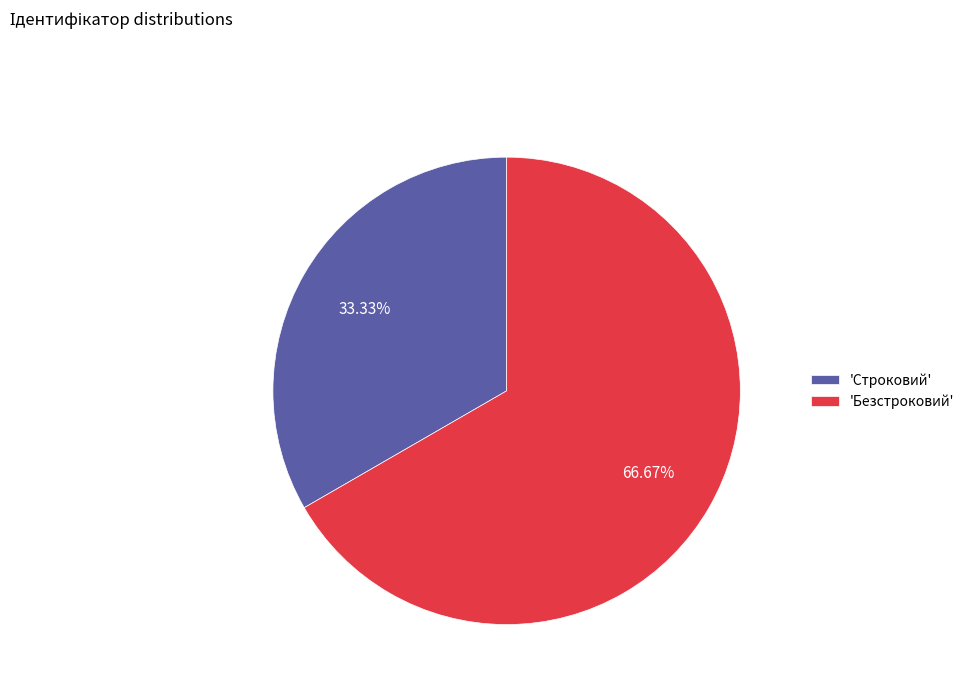

Does 'Строковий' account for over 50% of the chart?

No